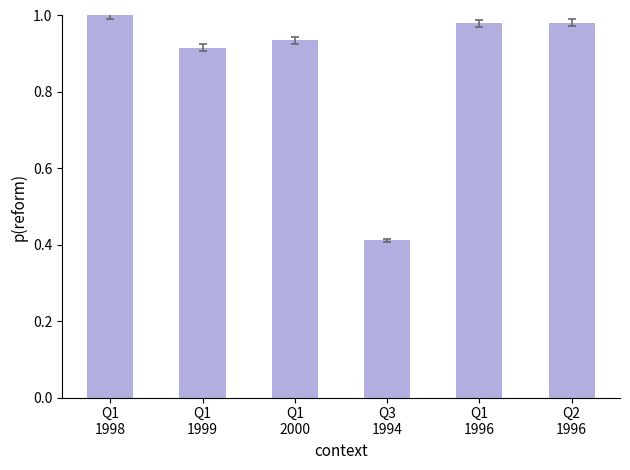

True or false: the data shows 1.5 at Q1
1996.

False